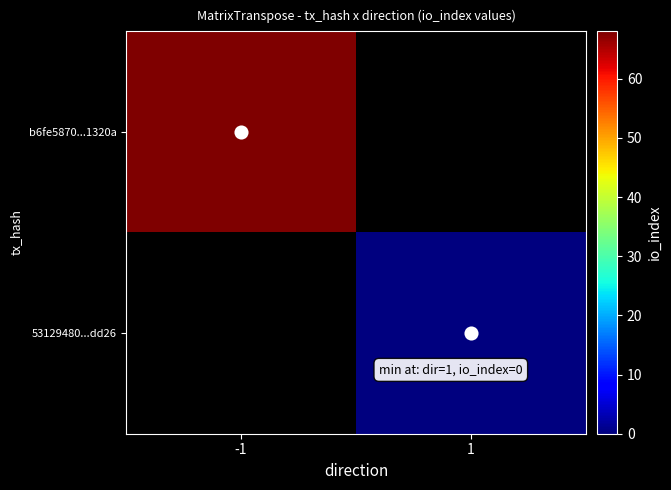

List the series in order of their peak value, lowest first.

b6fe5870...1320a, 53129480...dd26